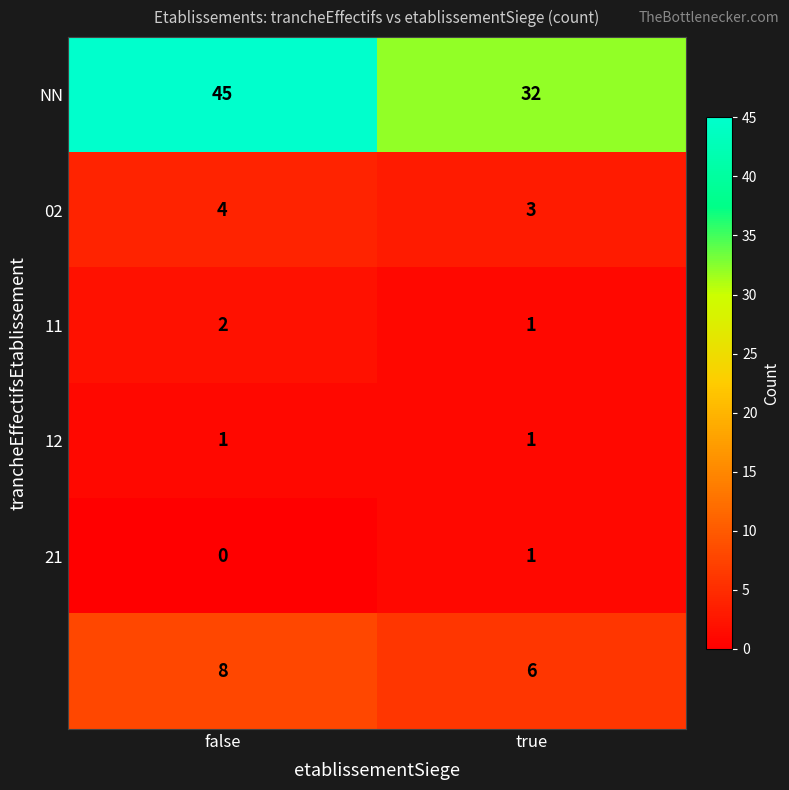

What is the difference between the highest and lowest values at false?

45